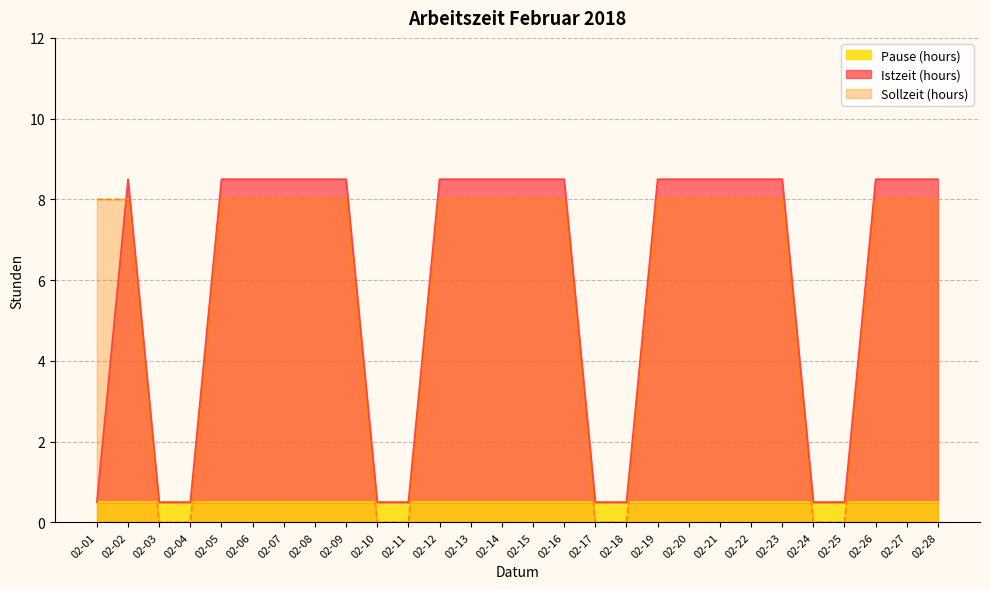

At how many categories does at least one series exceed 5?

20